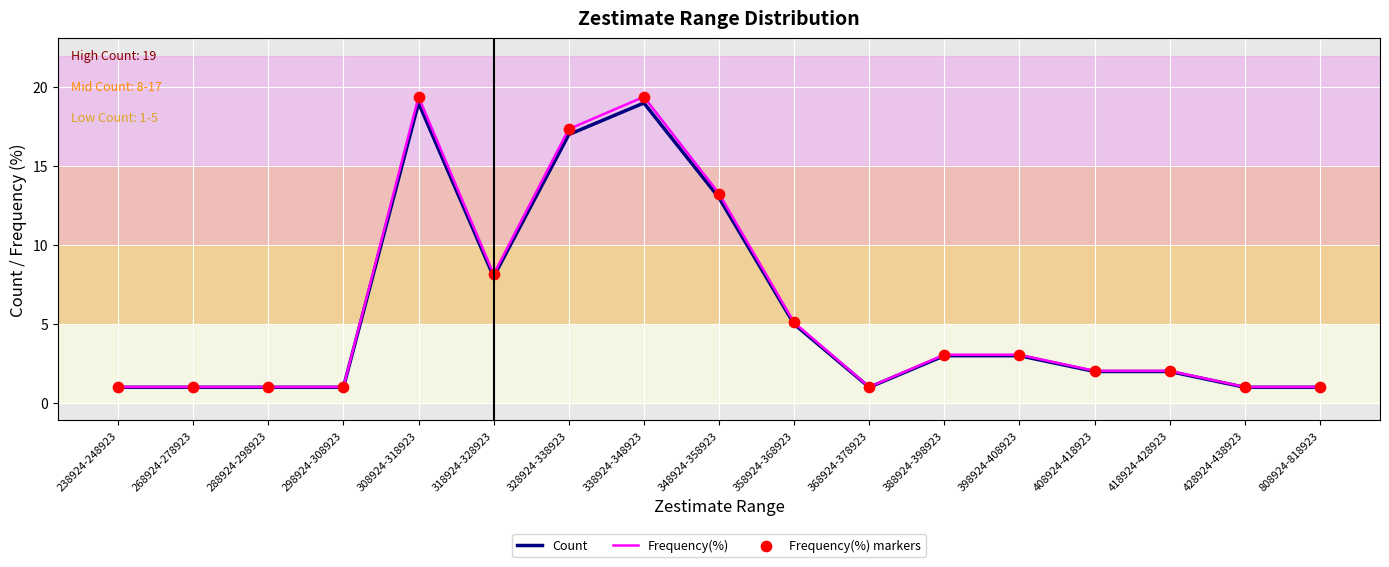

What is the total value across all series at 428924-438923?

2.0